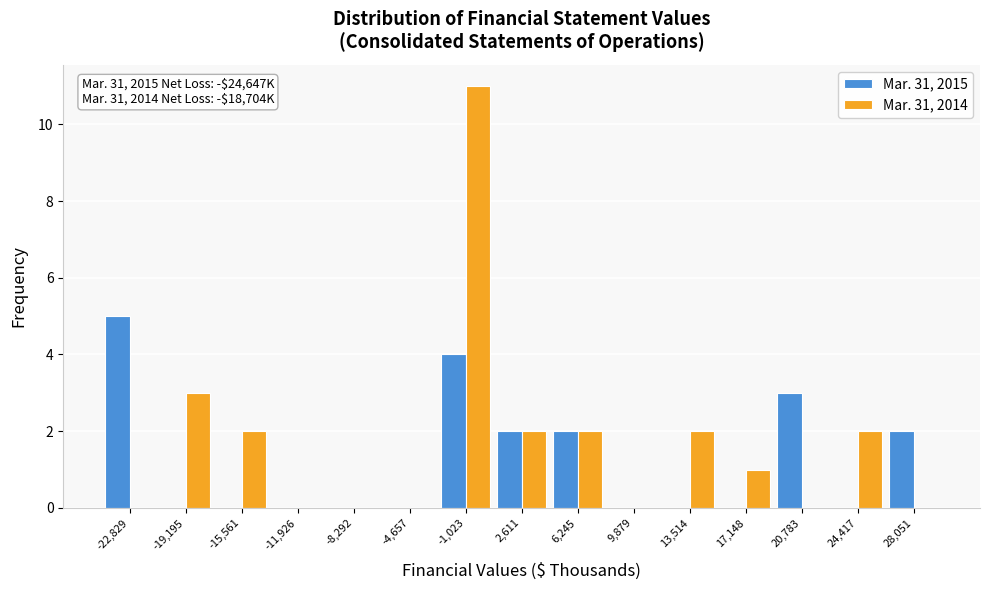

In the Mar. 31, 2015 series, which range on the x-axis has the tallest bar?

-24500 to -21000